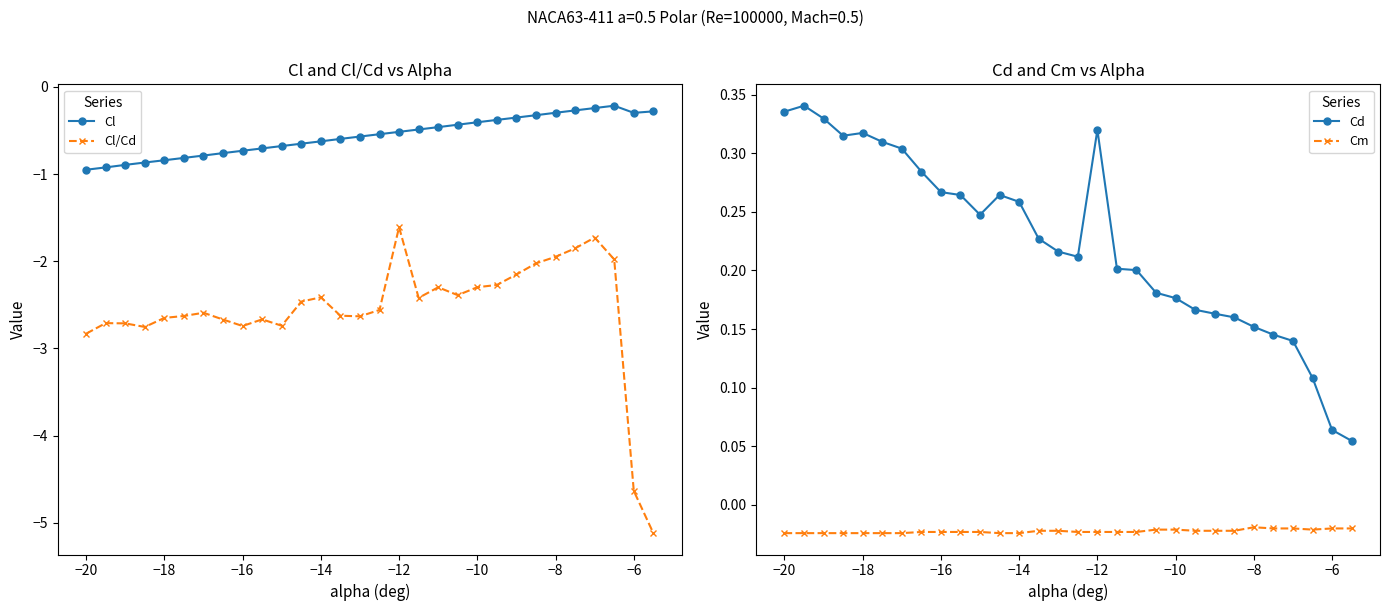

The value of Cl/Cd at −16 is -4.7. True or false?

False